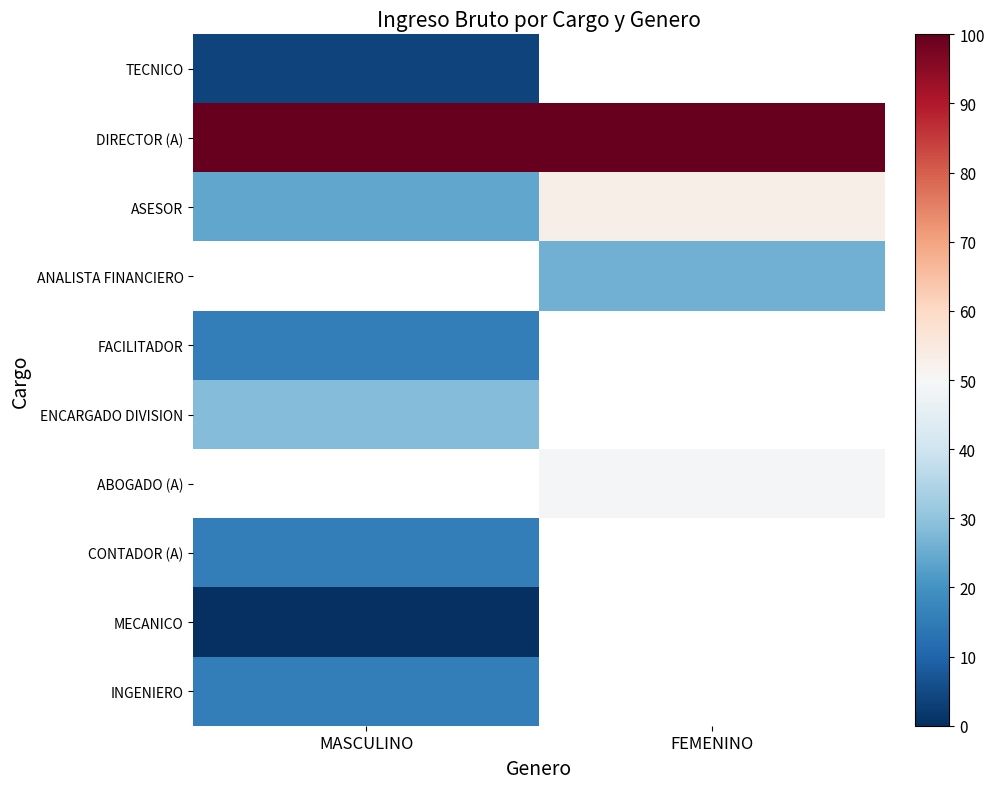

How many series are shown in this chart?

10